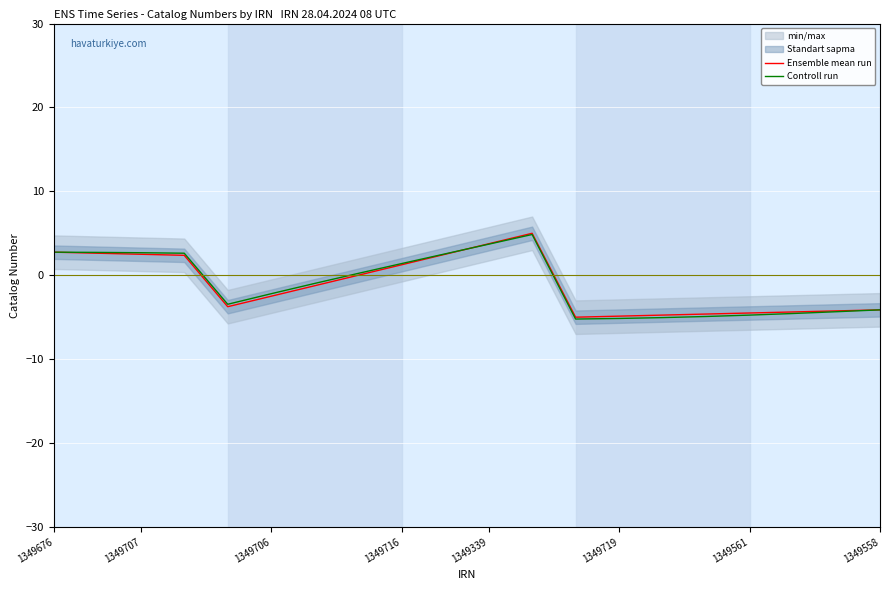

The Ensemble mean run series shows -4.1 at 1349558. True or false?

True